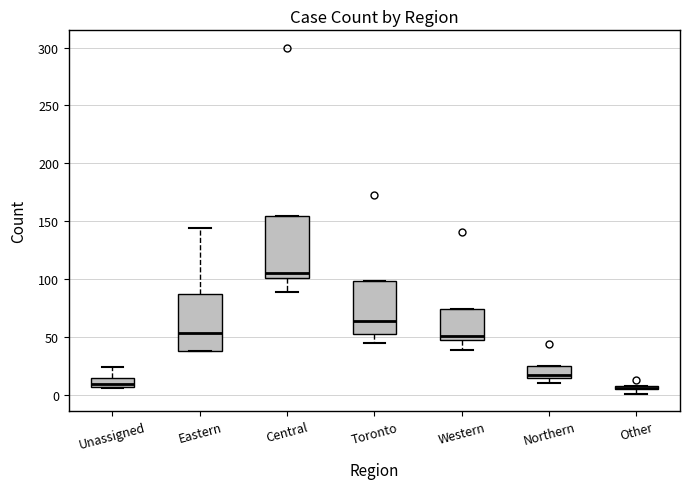

Where is the lower edge of the box for Eastern on the y-axis? The values are not printed on the chart, so give them approximately, as read against the axis.

40